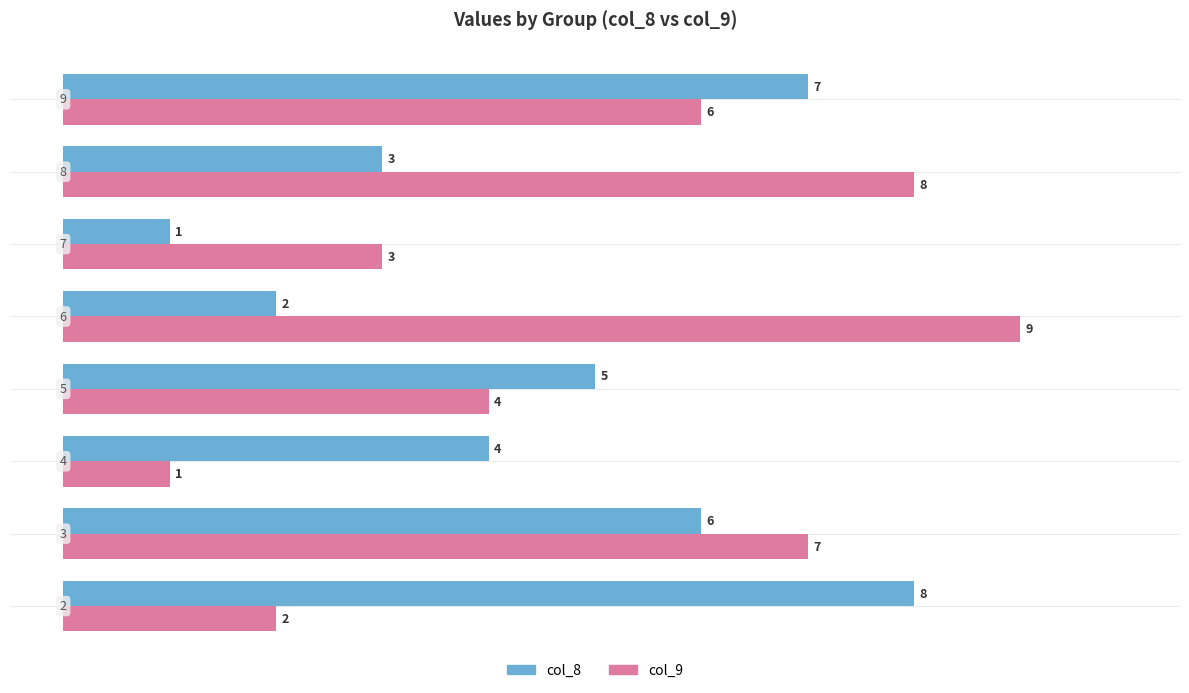

Which series has the largest range (max minus min)?

col_9